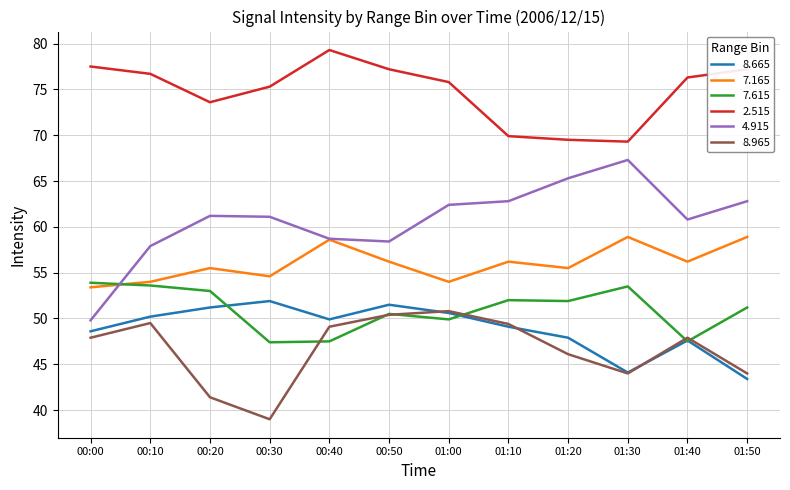

Which series has the largest total across all categories?

2.515